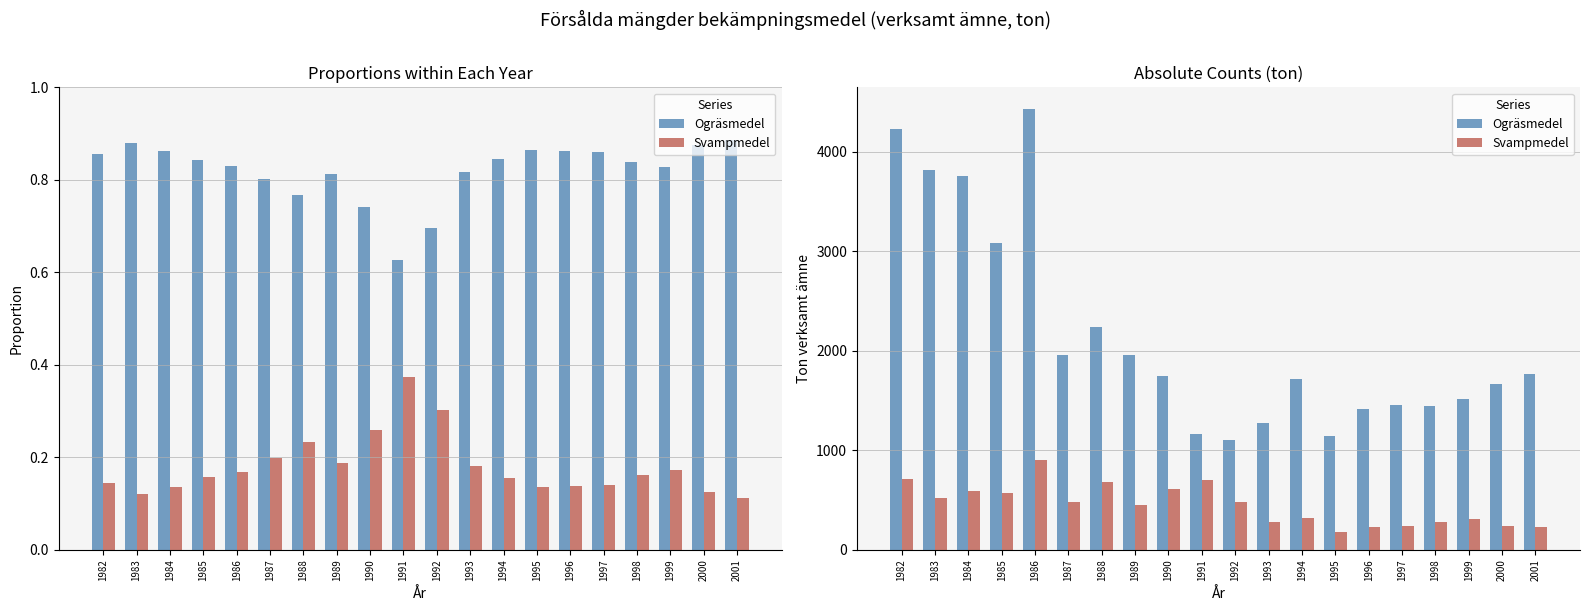

True or false: Svampmedel has a value of 368 at 2001.

False